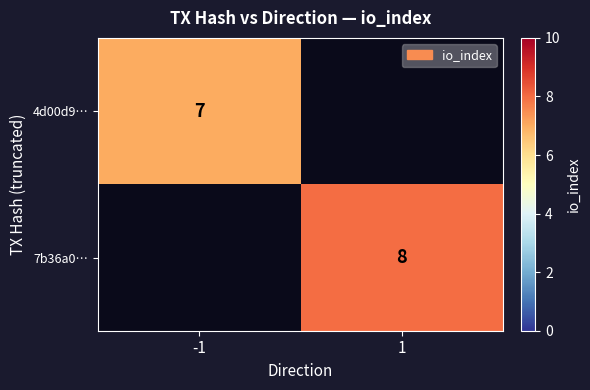

Which category has the highest value across all series?

1